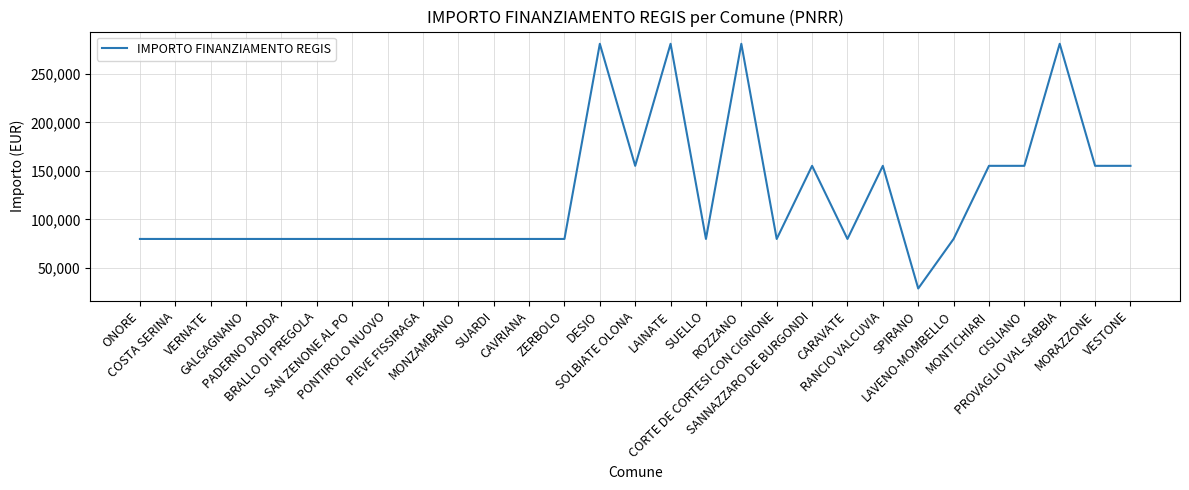

What is the smallest value displayed?

28902